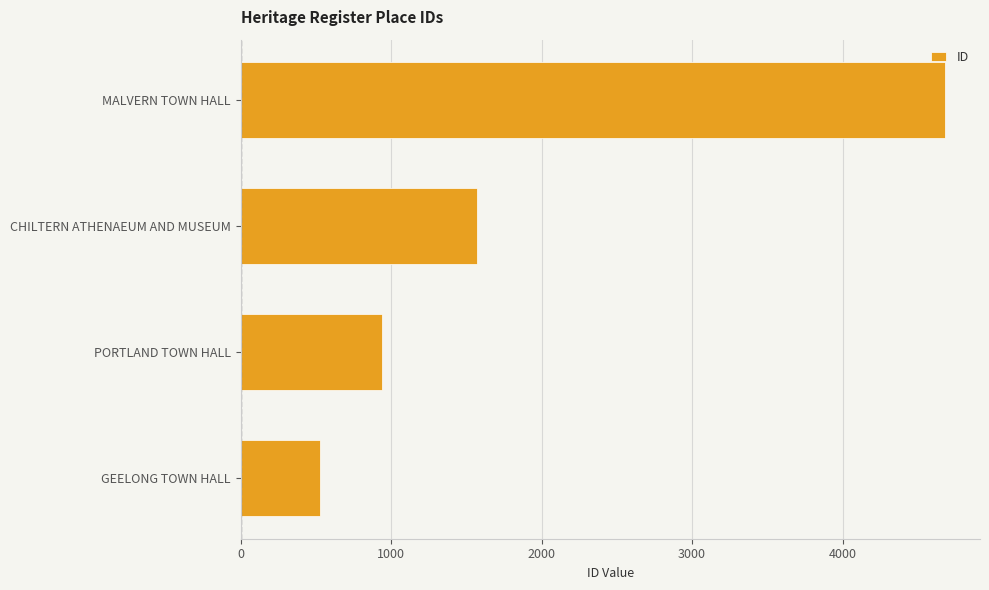

Rank the categories by value from lowest to highest.

GEELONG TOWN HALL, PORTLAND TOWN HALL, CHILTERN ATHENAEUM AND MUSEUM, MALVERN TOWN HALL